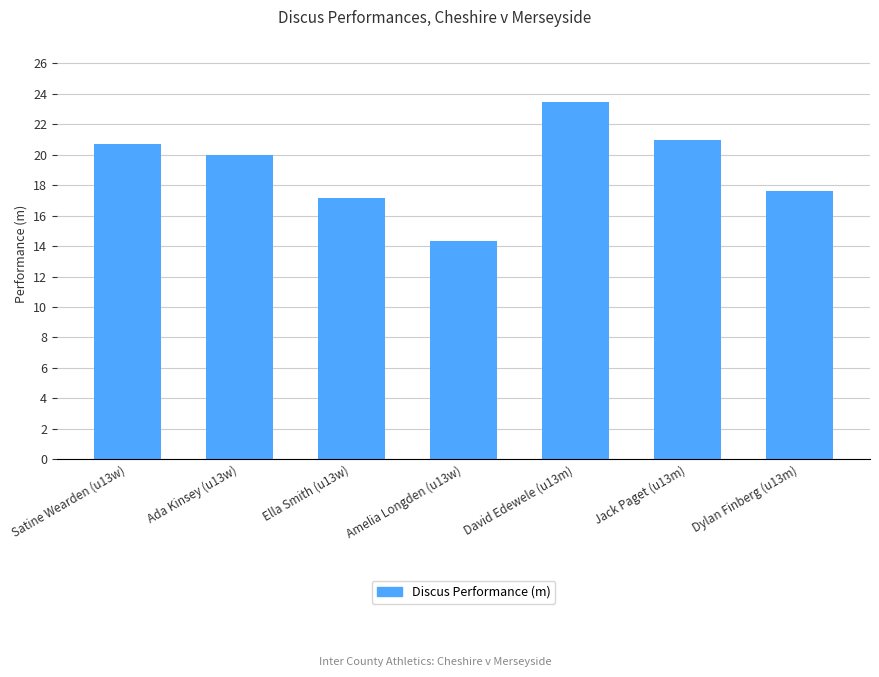

What is the difference between the maximum and minimum values?

9.1